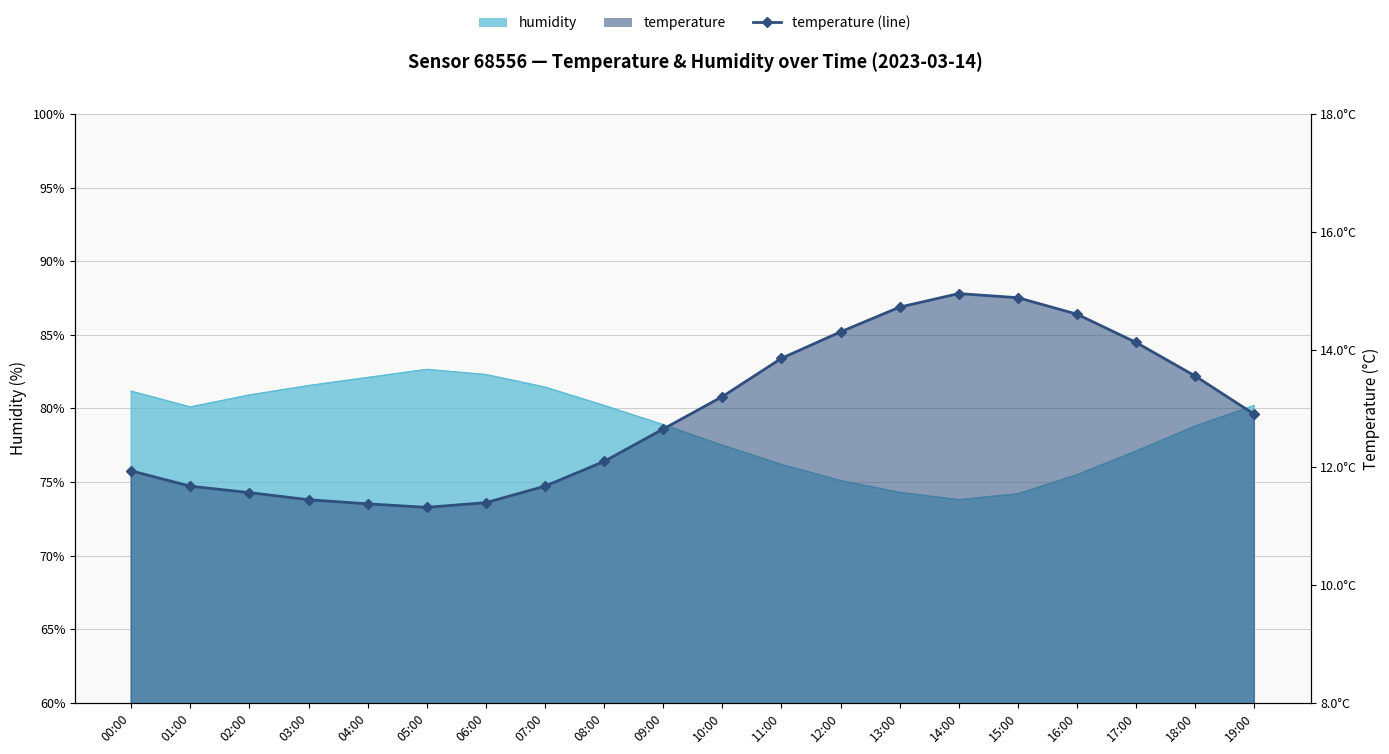

What value does the data have at 14:00?

14.9